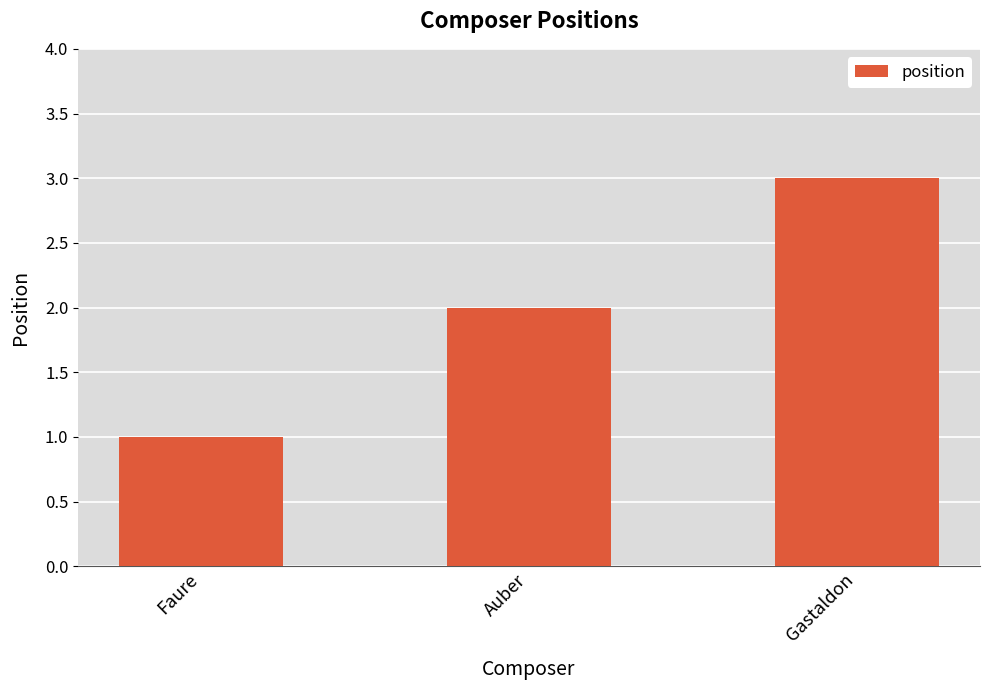

What is the sum of the values at Auber and Gastaldon?

5